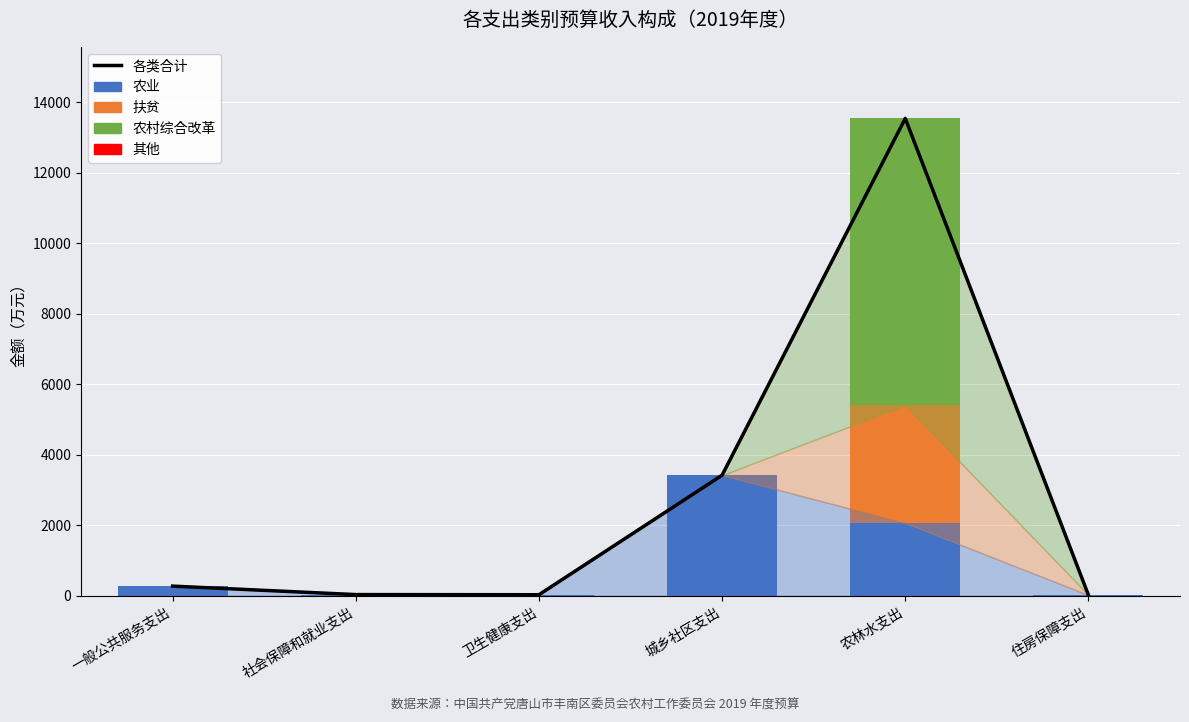

What is the spread (max minus min) of values at 城乡社区支出?

3420.0